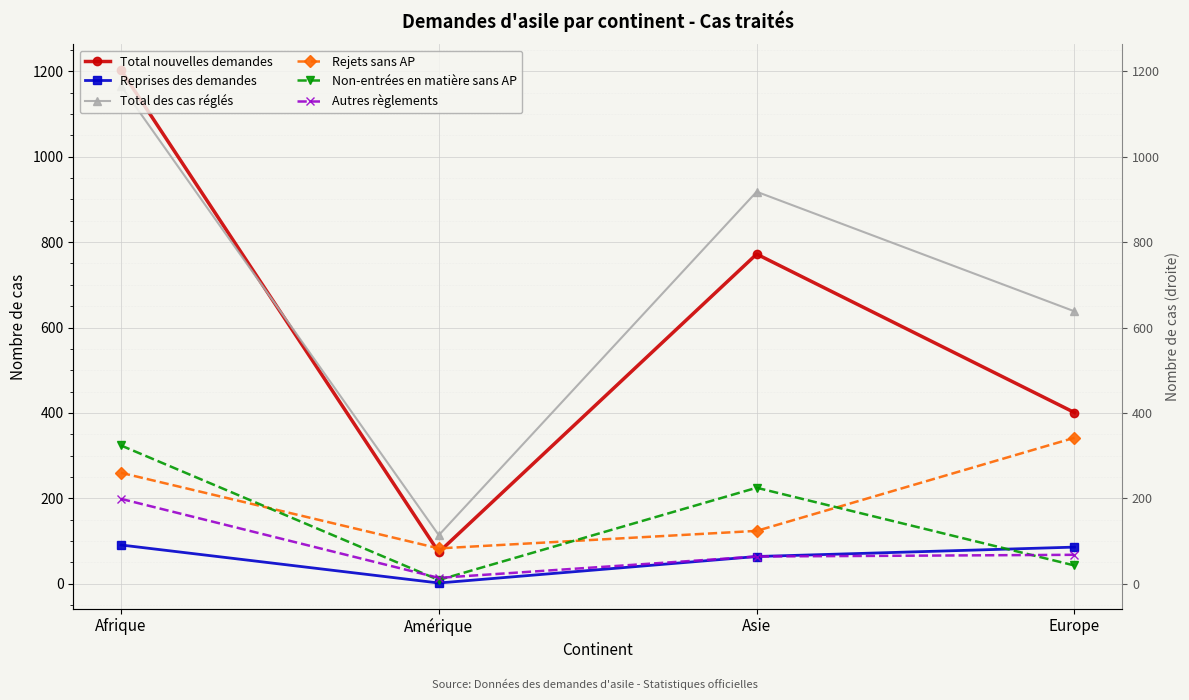

What is the maximum value for Total des cas réglés?

1166